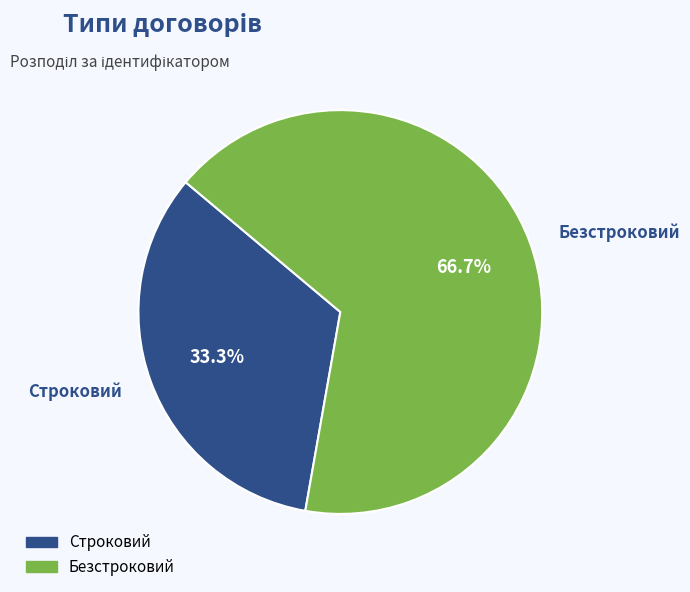

Count the number of slices in the pie.

2